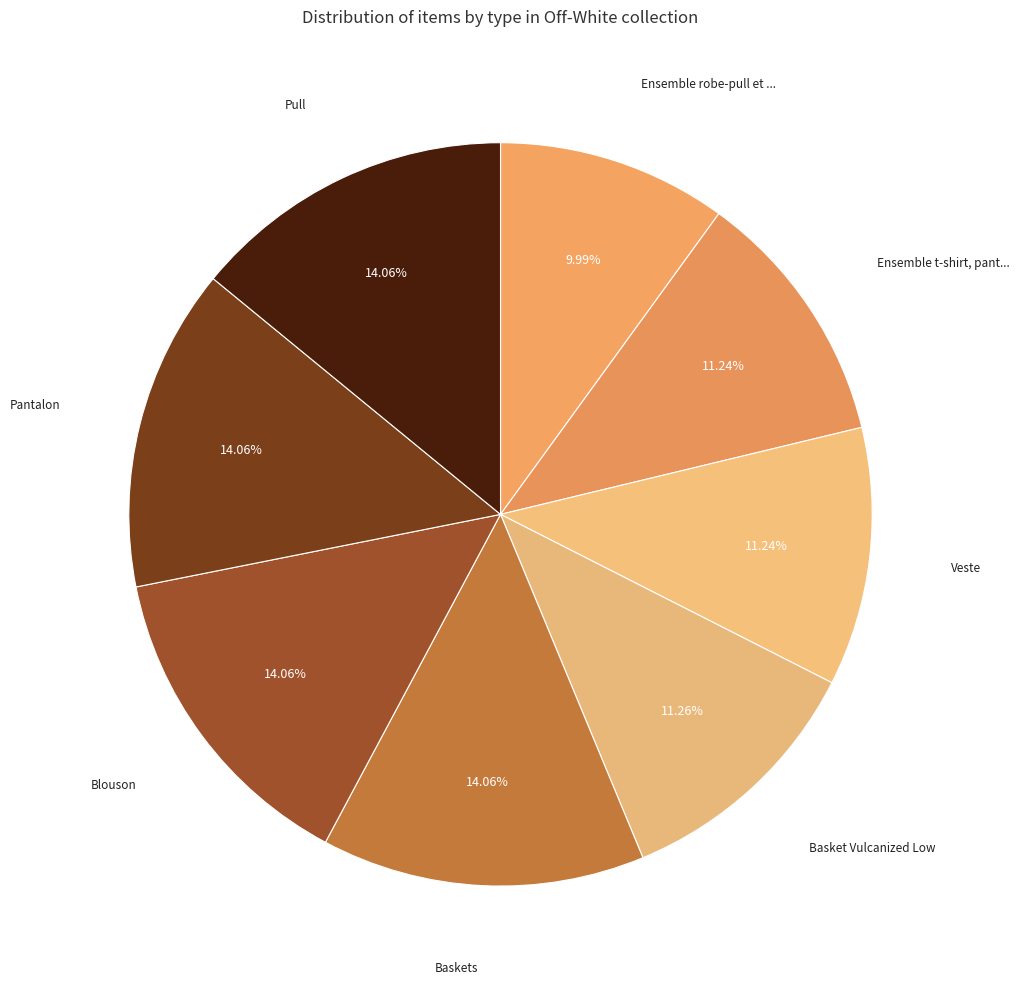

How many slices are in this pie chart?

8